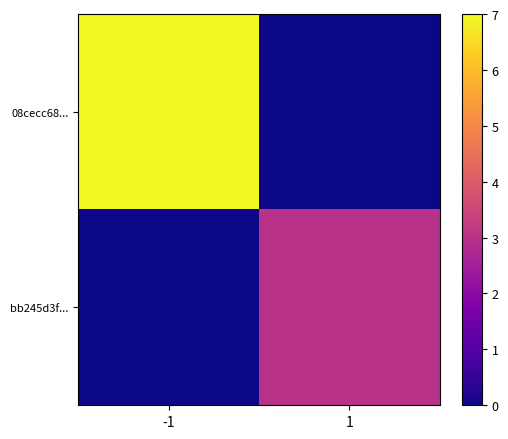

What is the greatest value displayed?

7